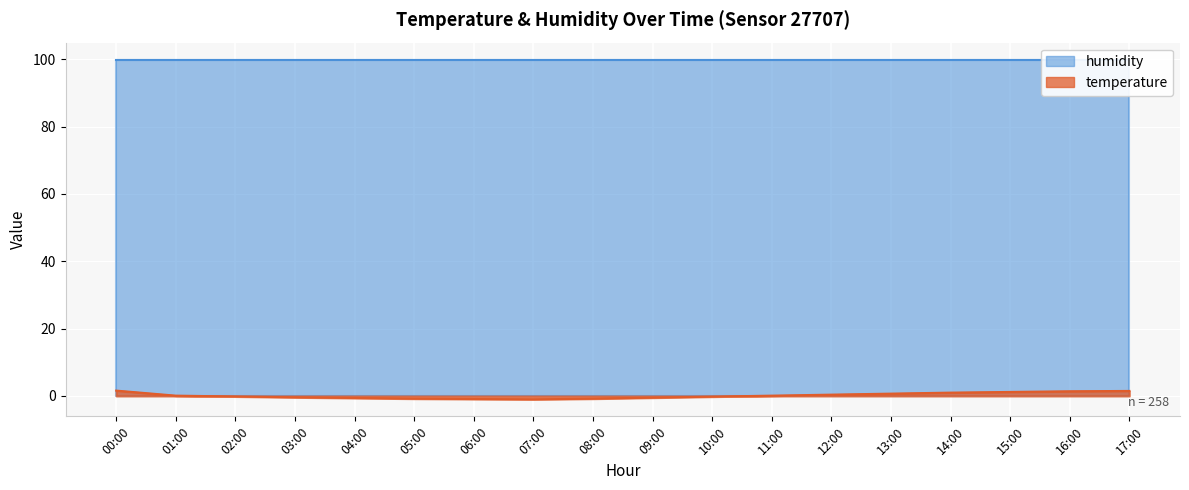

What is the difference between the values at 02:00 and 04:00?

0.4